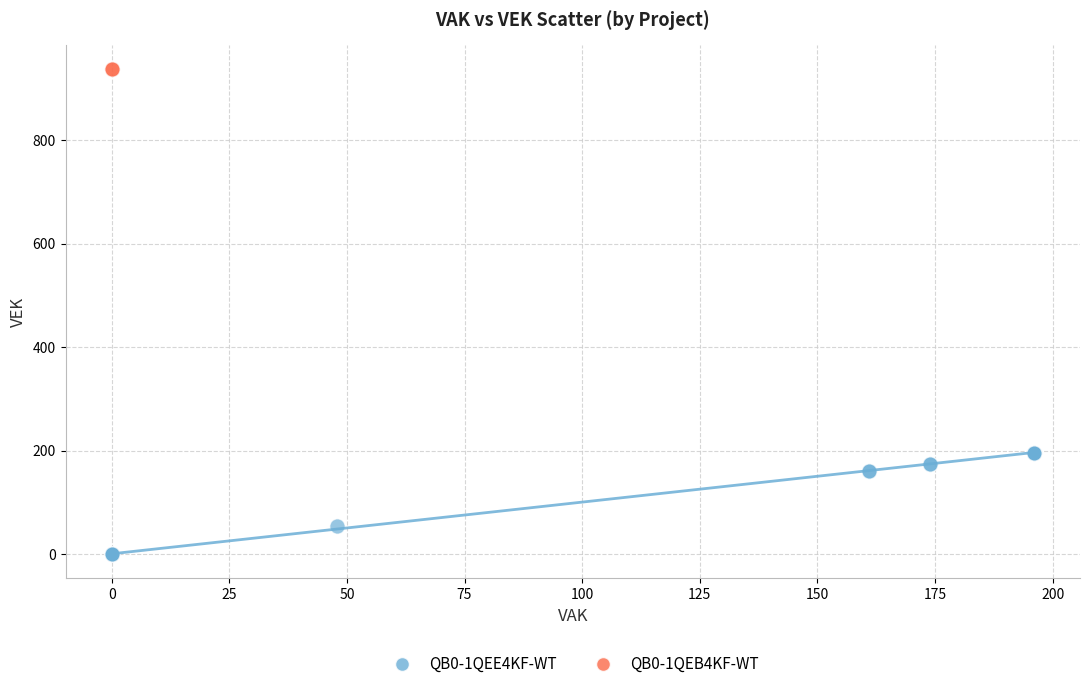

What are all the series names shown in the legend?

QB0-1QEE4KF-WT, QB0-1QEB4KF-WT